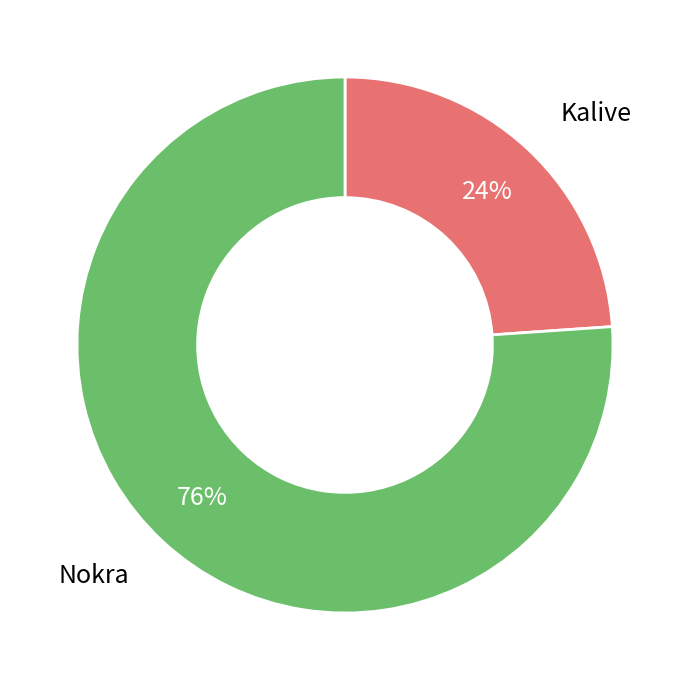

Count the number of slices in the pie.

2